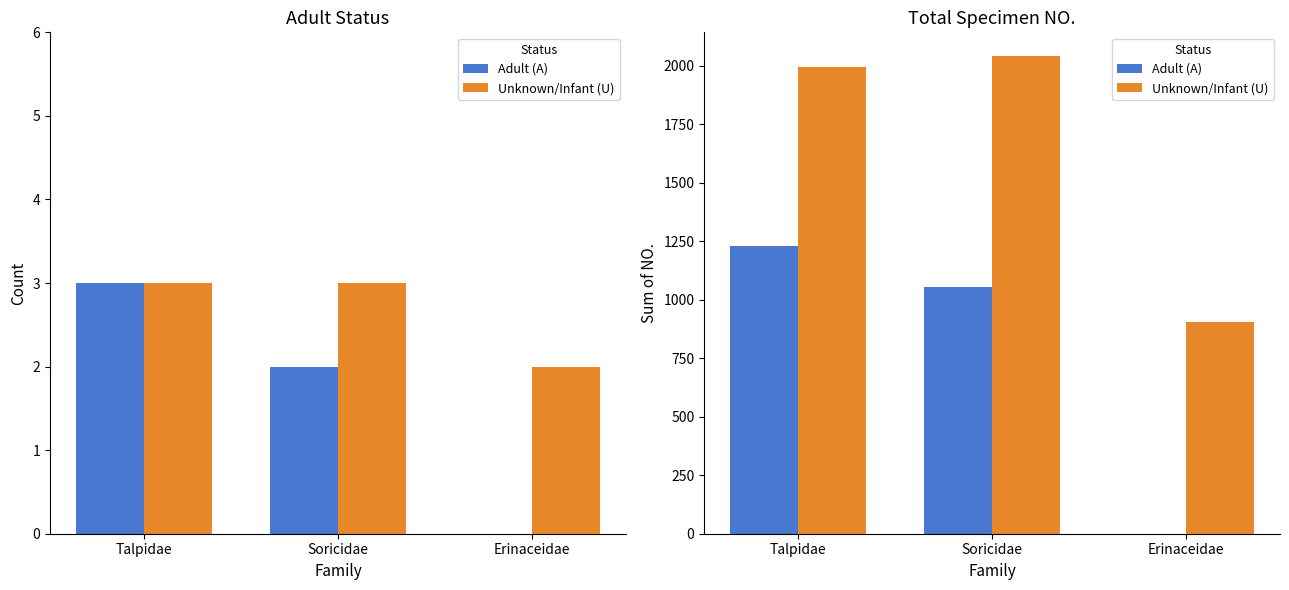

What position from the left is Soricidae?

2